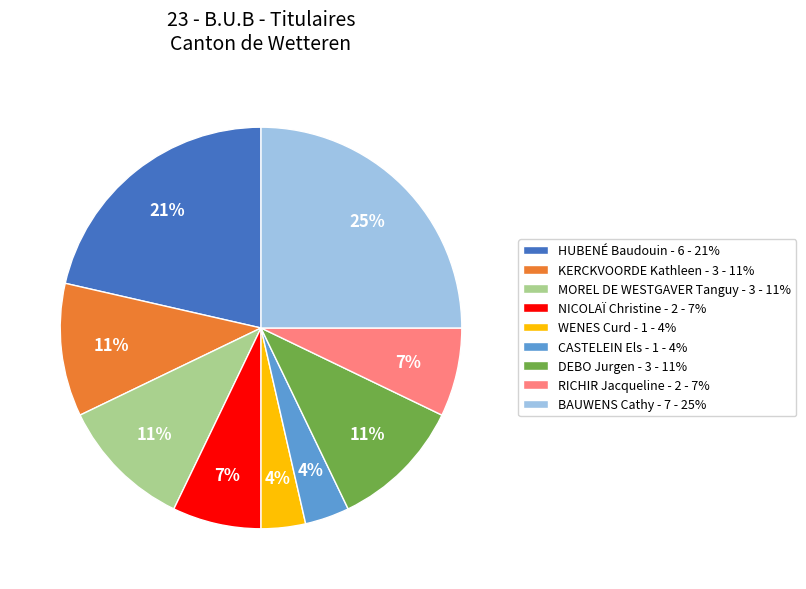

To the nearest percent, what is the difference between the largest and smallest slice percentages?

21%